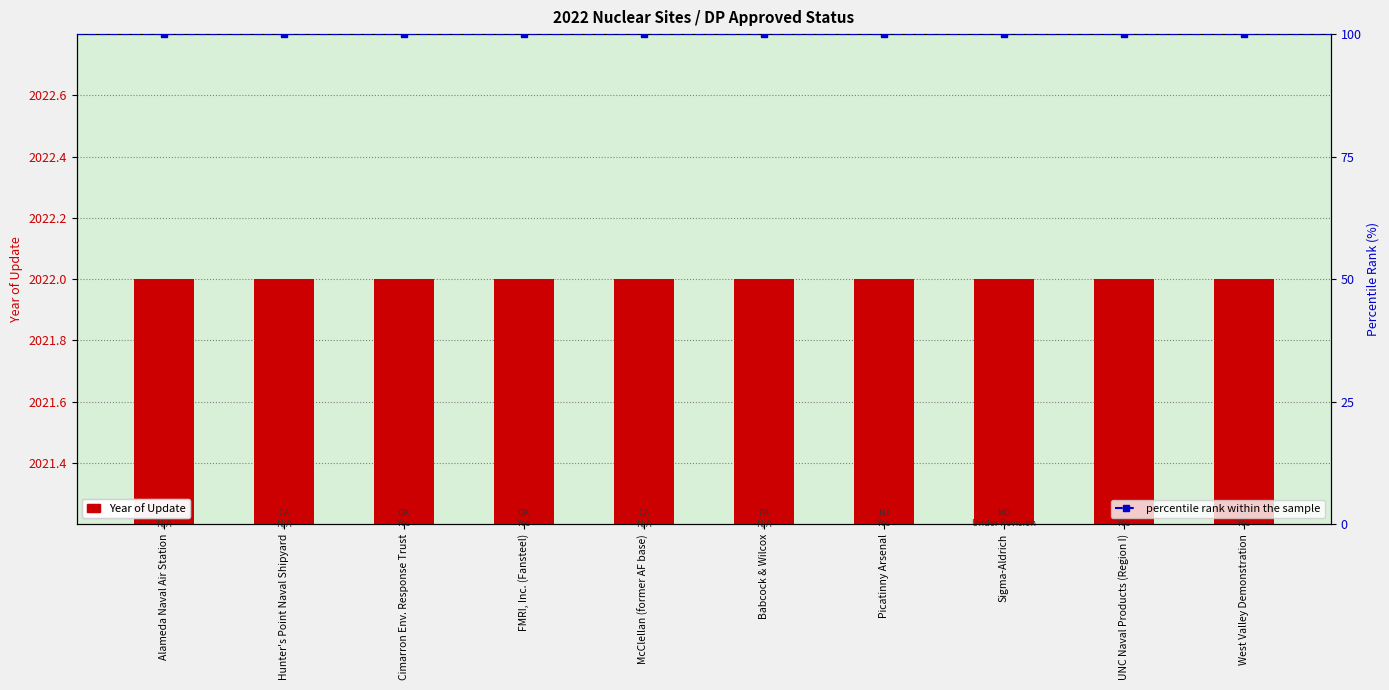

Is it true that Year of Update equals 2022 at West Valley Demonstration?

True